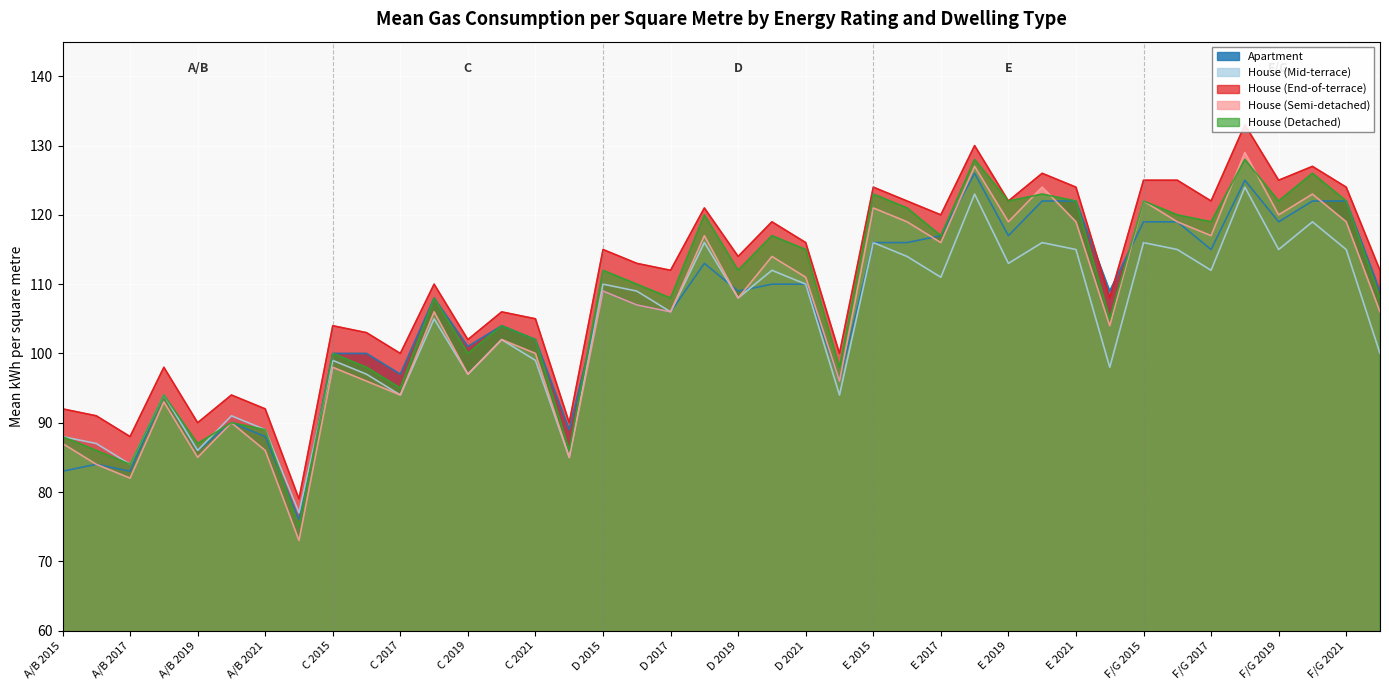

Rank the series by their maximum value, from highest to lowest.

House (End-of-terrace), House (Semi-detached), House (Detached), Apartment, House (Mid-terrace)